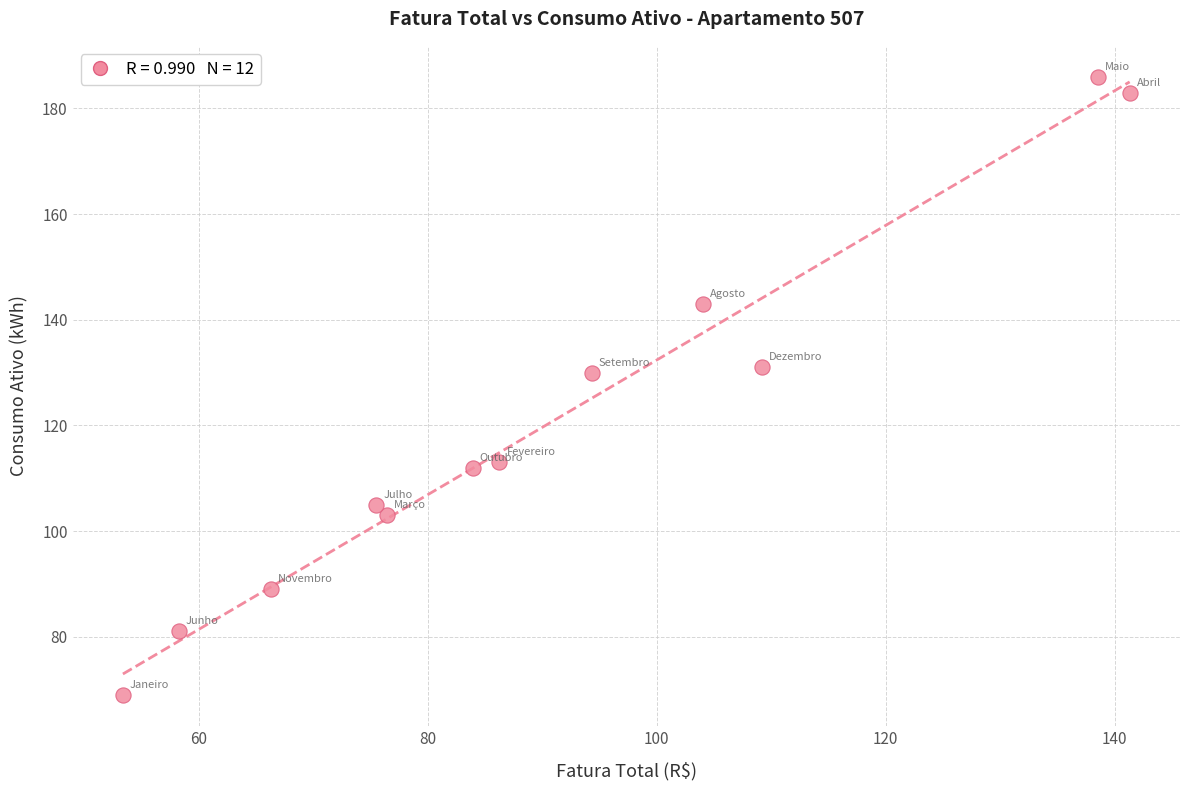

What is the range of Y values (max minus min)?

117